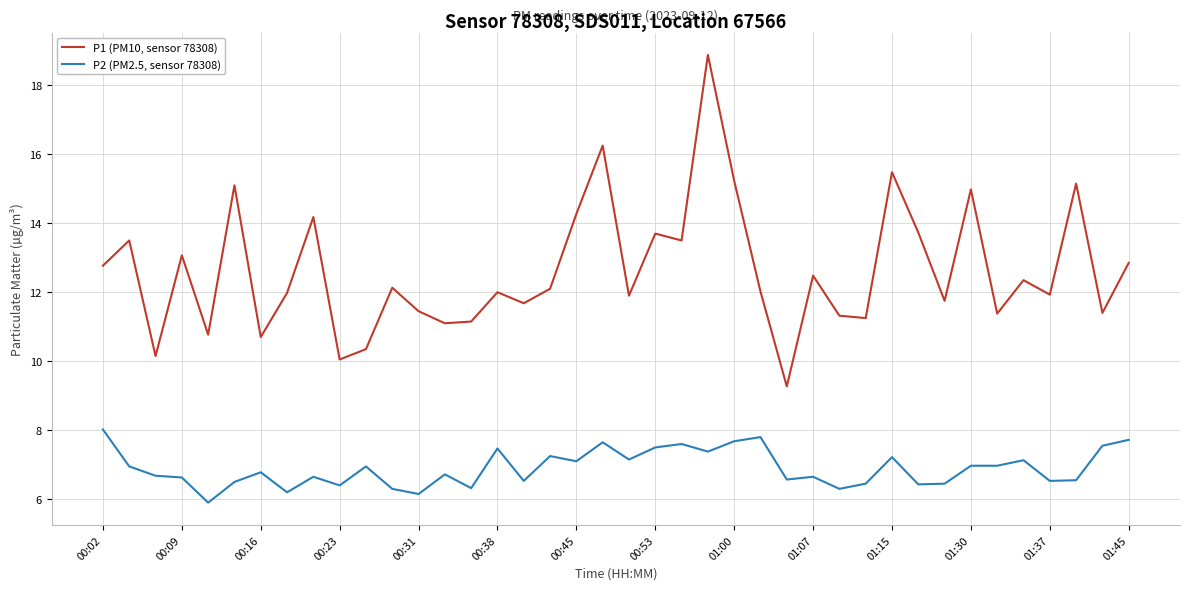

List the series in order of their overall mean, highest first.

P1 (PM10, sensor 78308), P2 (PM2.5, sensor 78308)